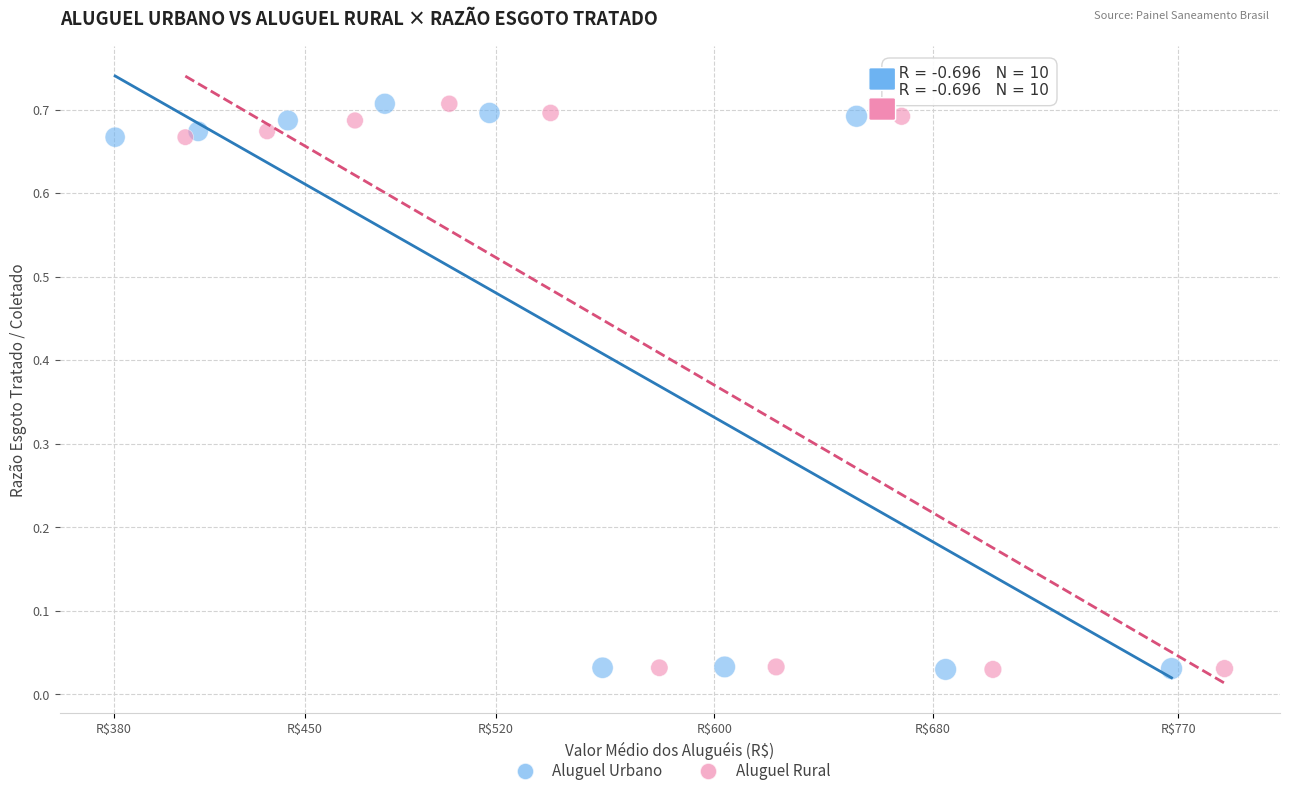

What are all the series names shown in the legend?

Aluguel Urbano, Aluguel Rural